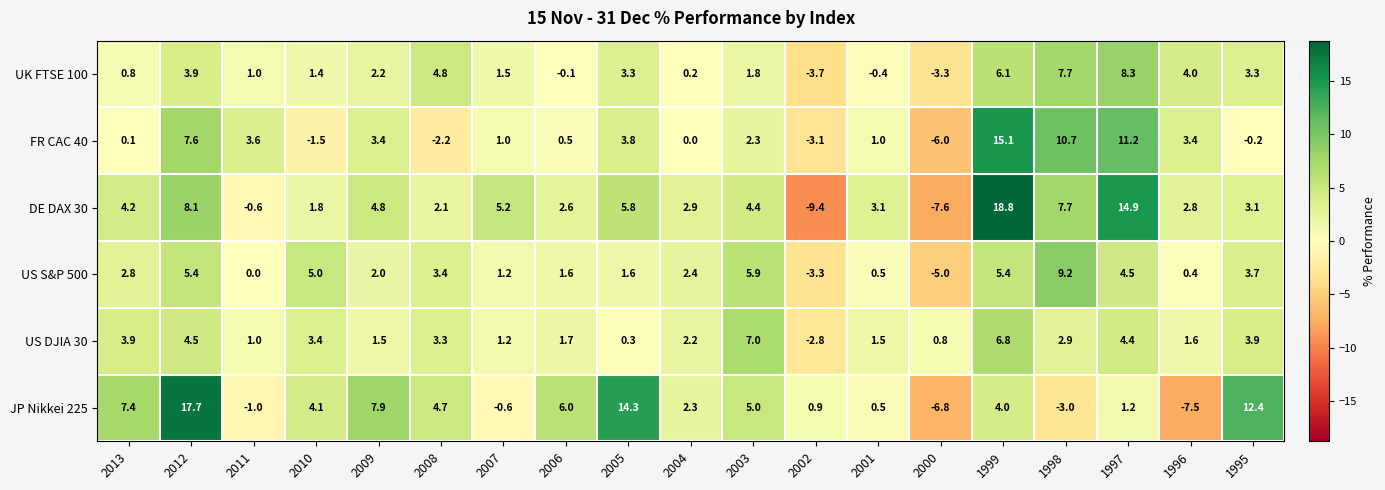

Read the UK FTSE 100 value at 2011.

1.0